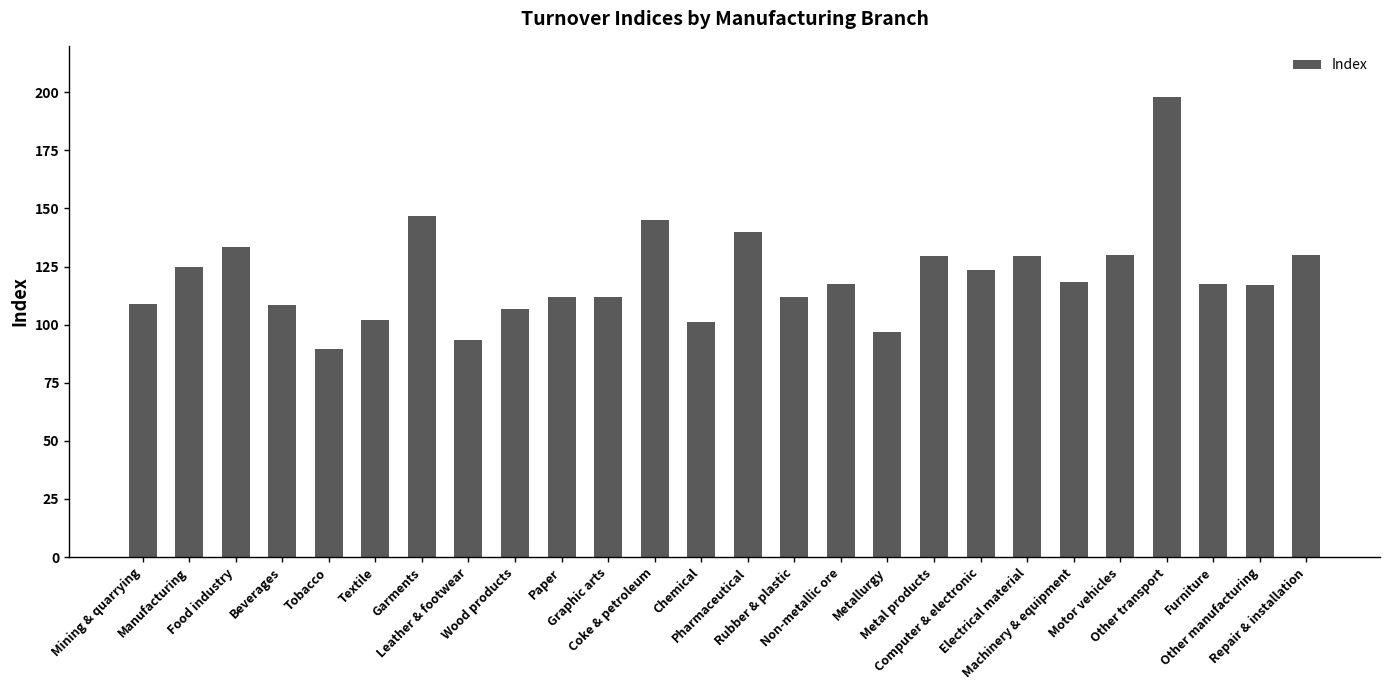

What is the difference between the second highest and second lowest values?

53.1